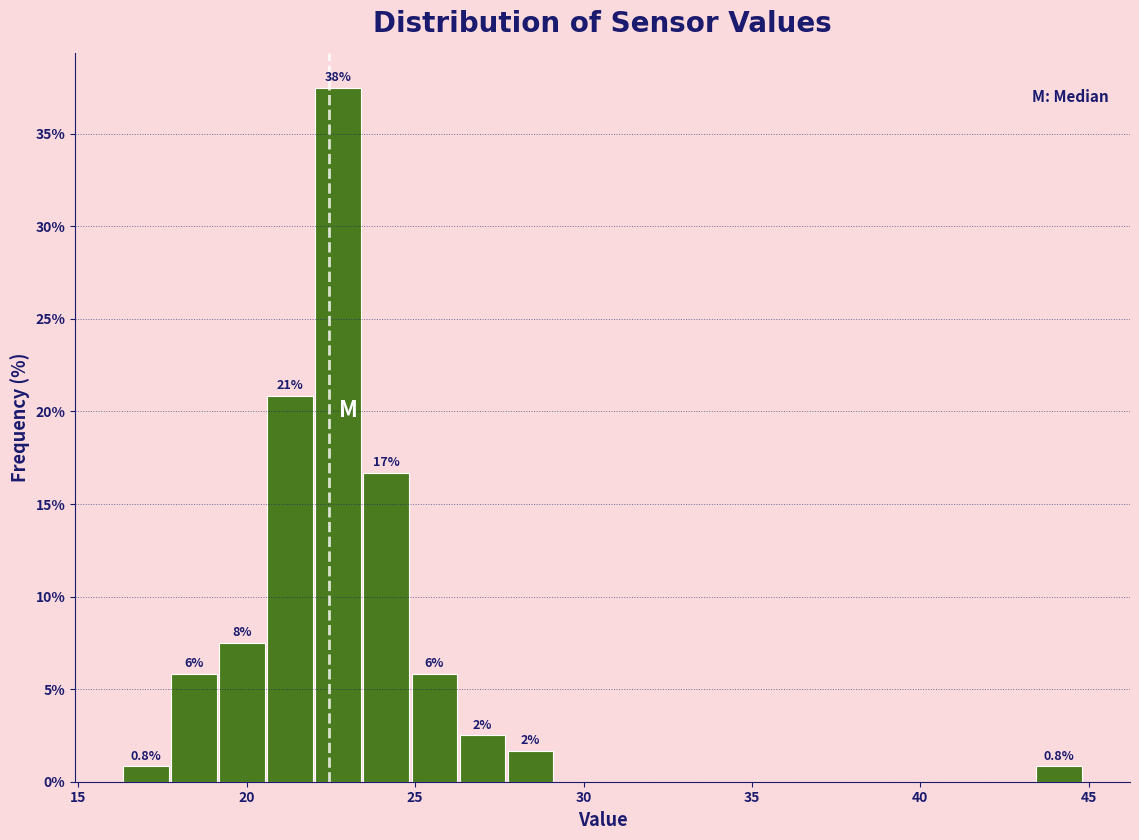

Around what value on the x-axis is the tallest bar? Give the approximate position of its centre, as read against the axis.

22.5